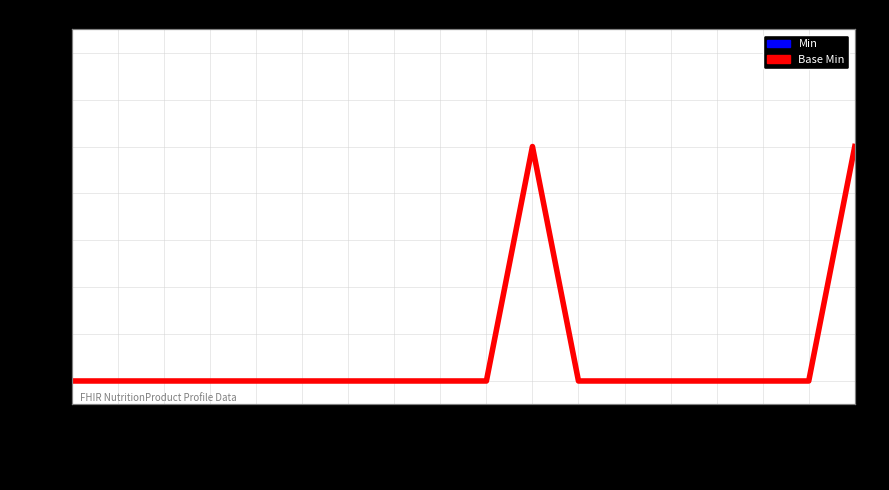

Does the chart have visible grid lines?

Yes